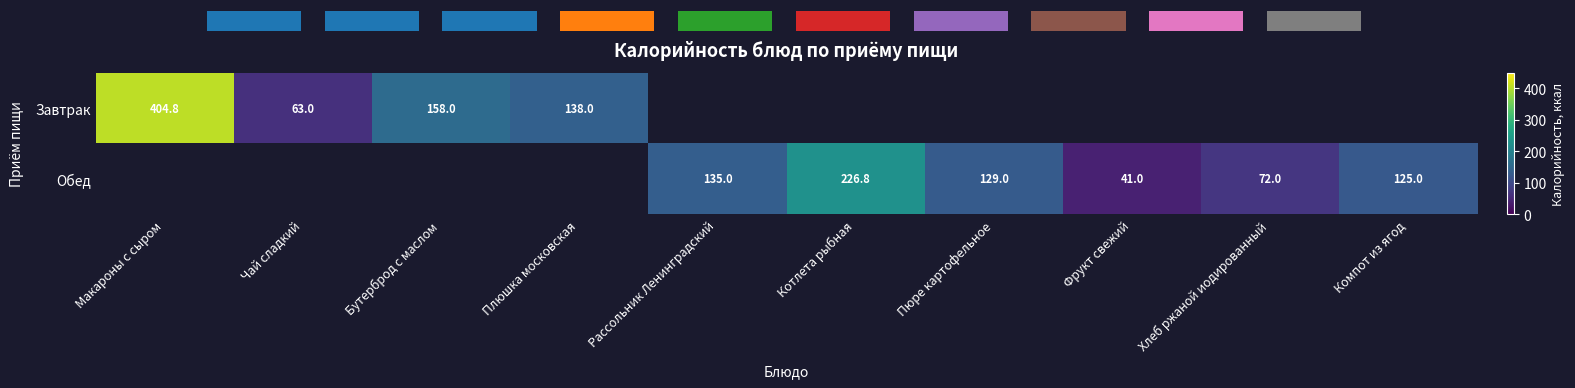

The value of Обед at Компот из ягод is 173.6. True or false?

False